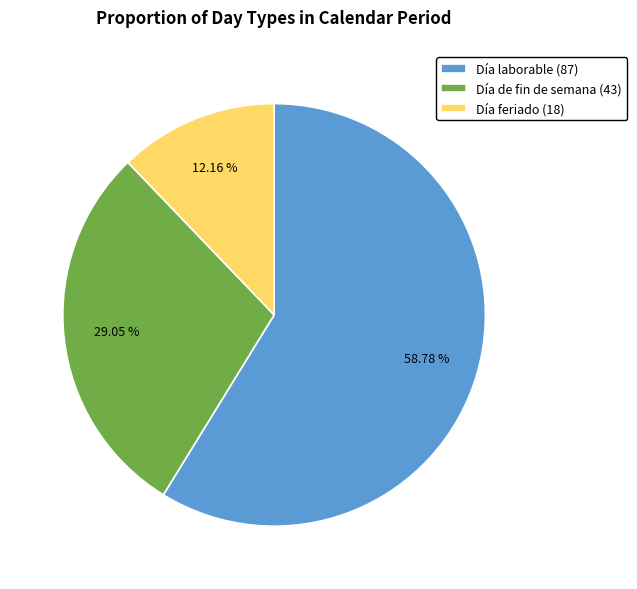

How many slices are in this pie chart?

3